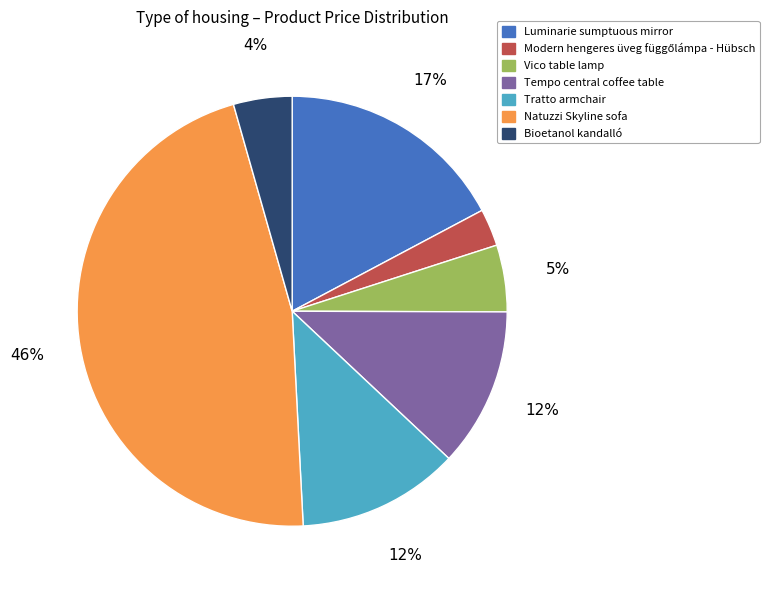

To the nearest percent, what is the average slice percentage?

14%